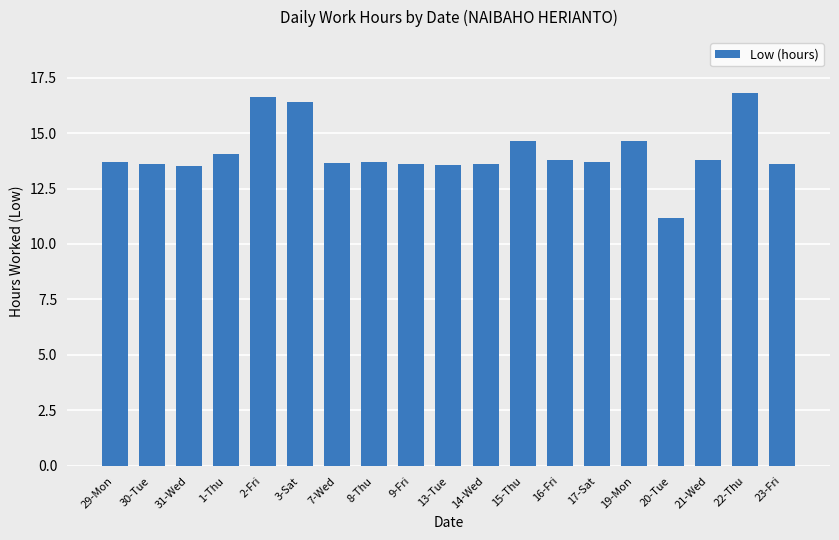

What is the label of the 18th bar from the right?

30-Tue